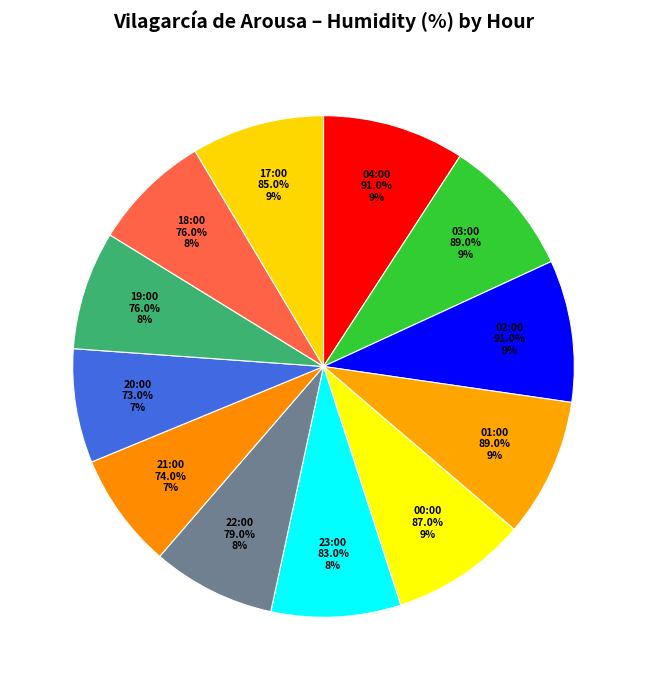

The 22:00 slice represents 8% of the pie. True or false?

True